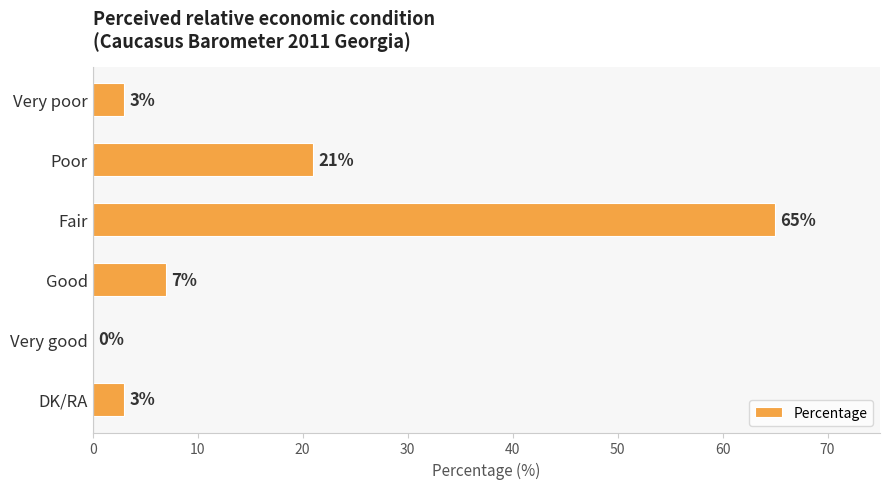

What is the sum of all values?

99